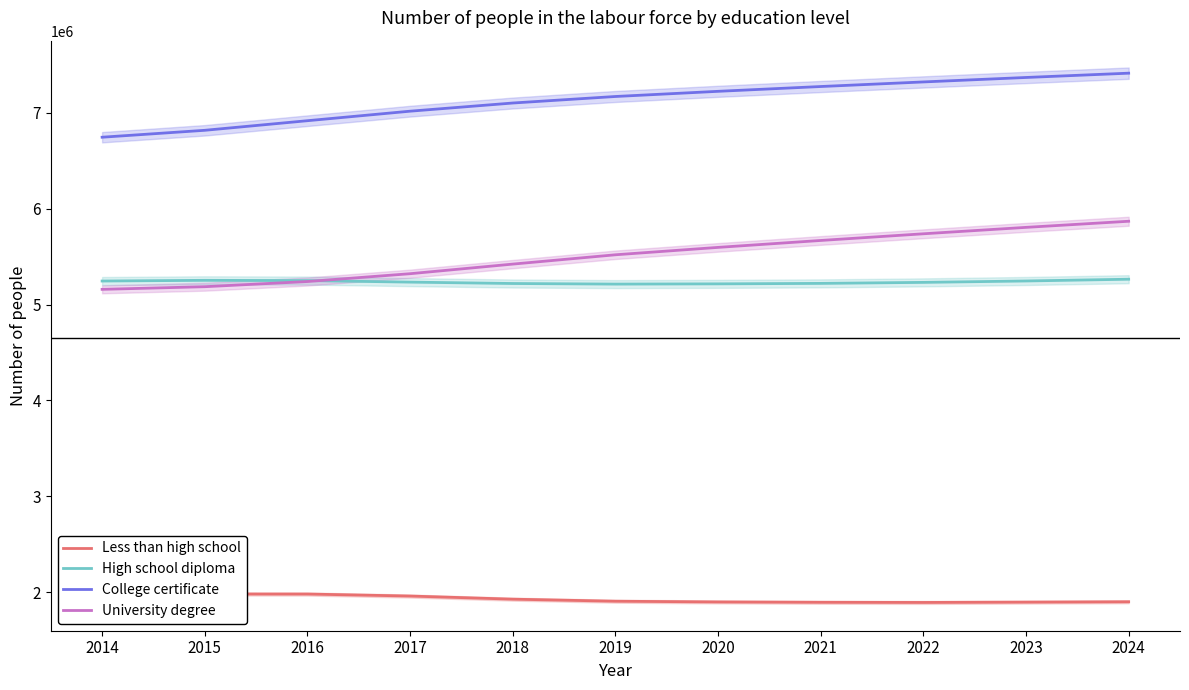

True or false: Less than high school has more than 0 points higher than both neighbors.

True